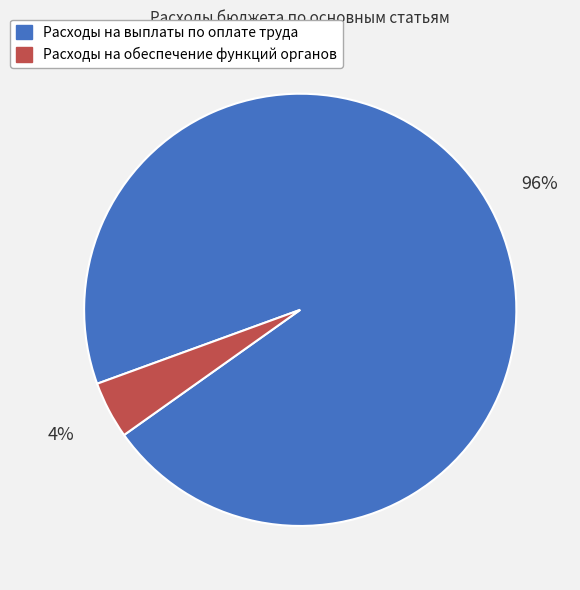

To the nearest percent, what is the average slice percentage?

50%